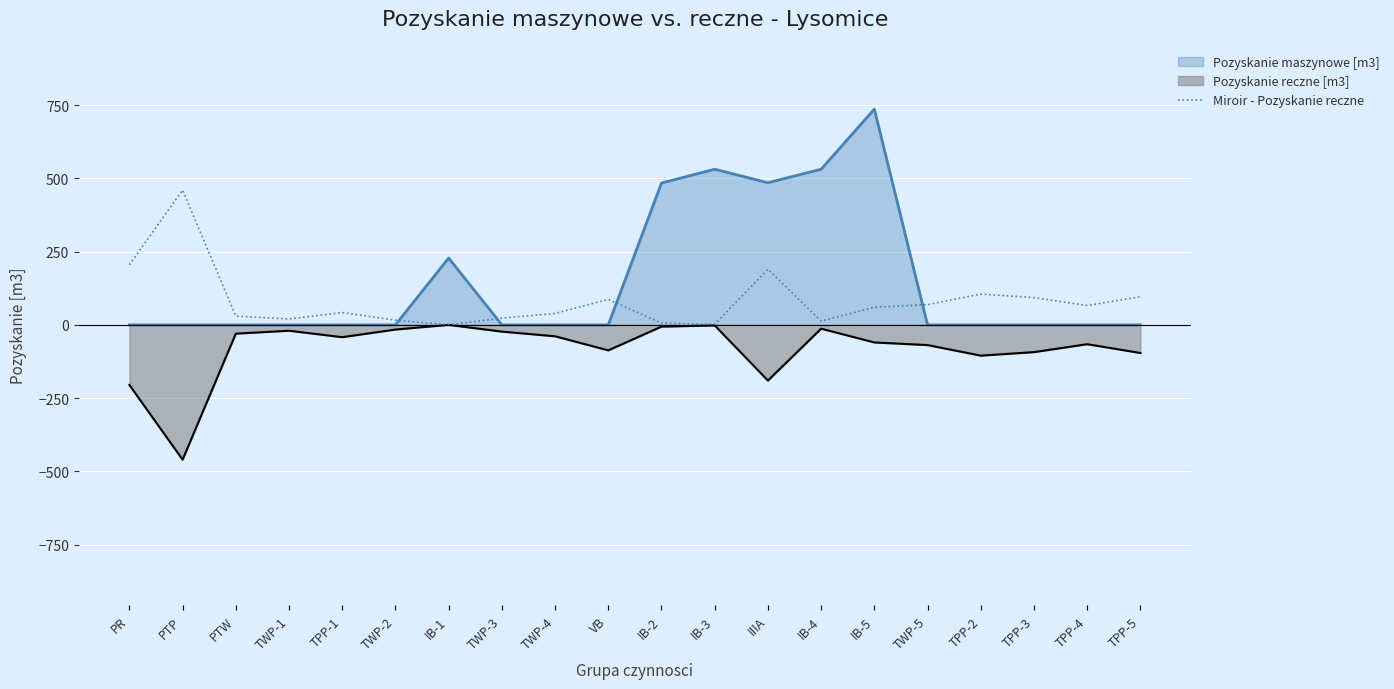

Reading left to right, what are all the values shown in this chart?

205	460	30	20	42	16	0	23	39	87	6	2	190	13	60	69	105	93	66	96